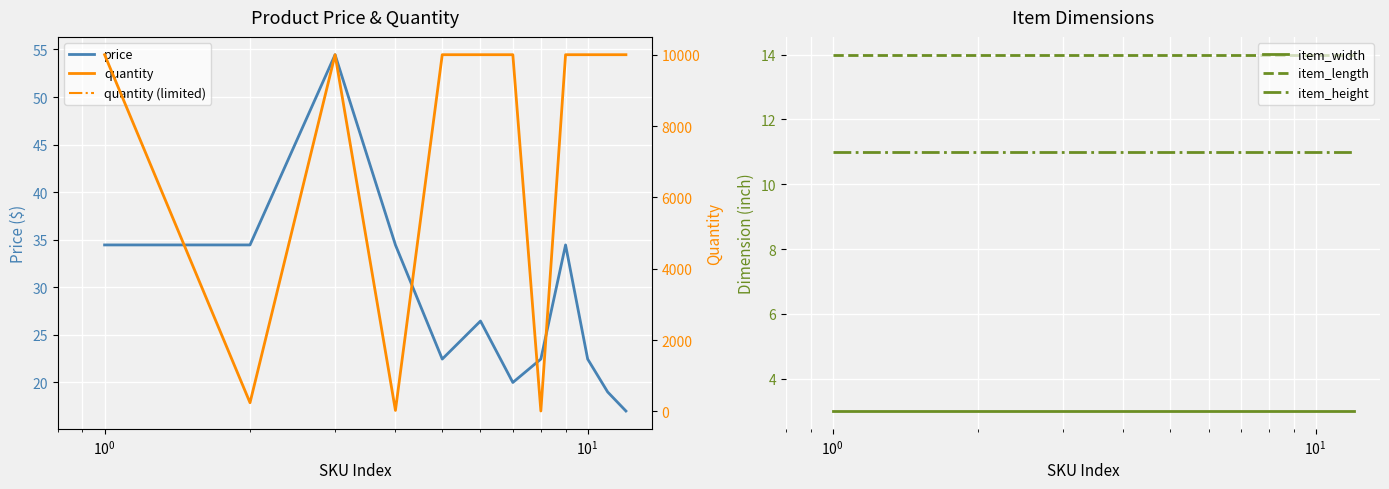

True or false: item_length and quantity (limited) cross at least once.

False